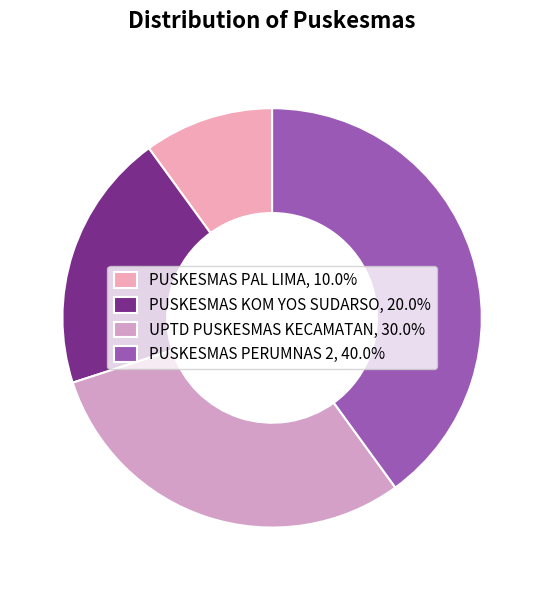

Does UPTD PUSKESMAS KECAMATAN represent more than half of the total?

No